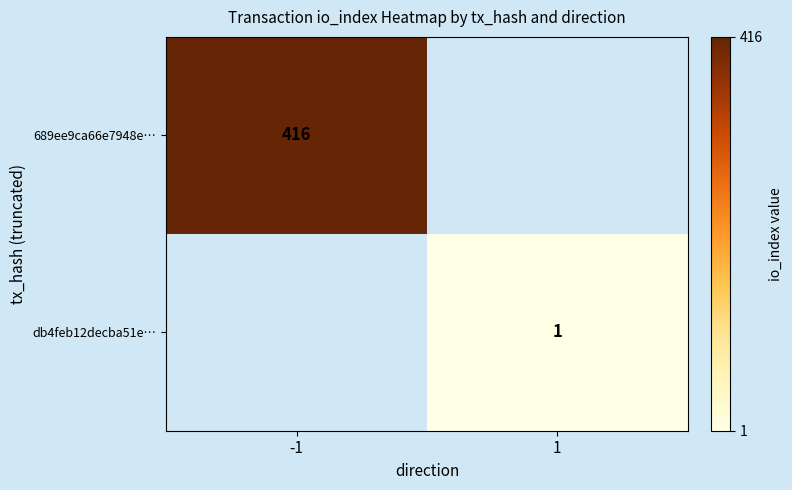

How many data points does each series have?

2